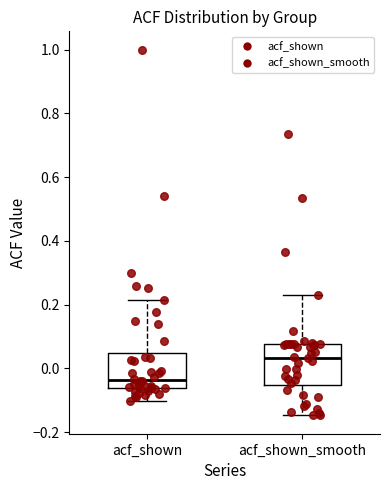

Reading left to right, read every box against the y-axis: the position of its median line, the range the box covers, and the ends of its whiskers. The values are not printed on the chart, so give them approximately, as read against the axis.

acf_shown: median -0.04, box -0.06 to 0.04, whiskers -0.10 to 0.22
acf_shown_smooth: median 0.04, box -0.06 to 0.08, whiskers -0.14 to 0.22